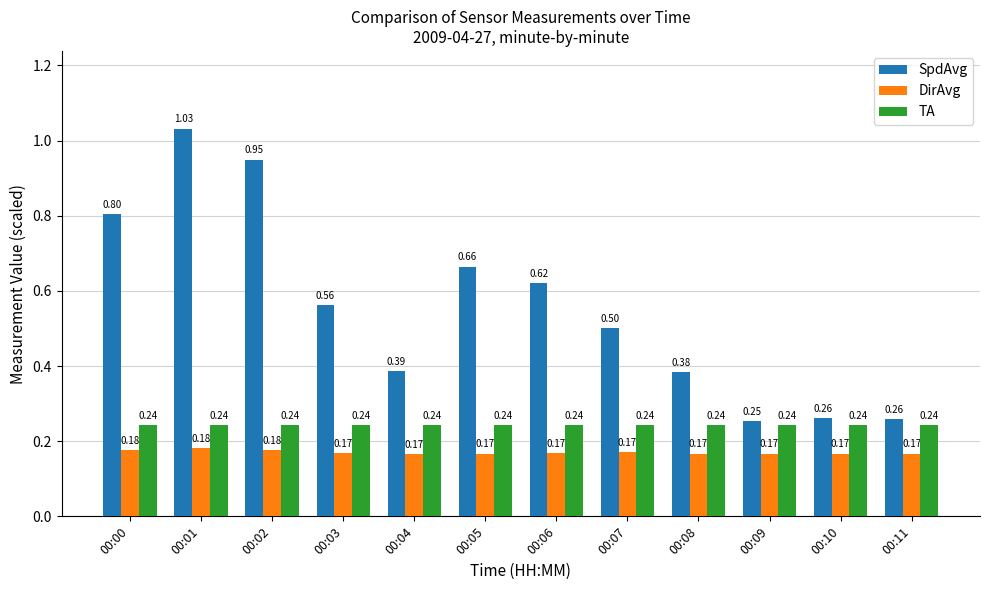

How many categories are shown in the chart?

12